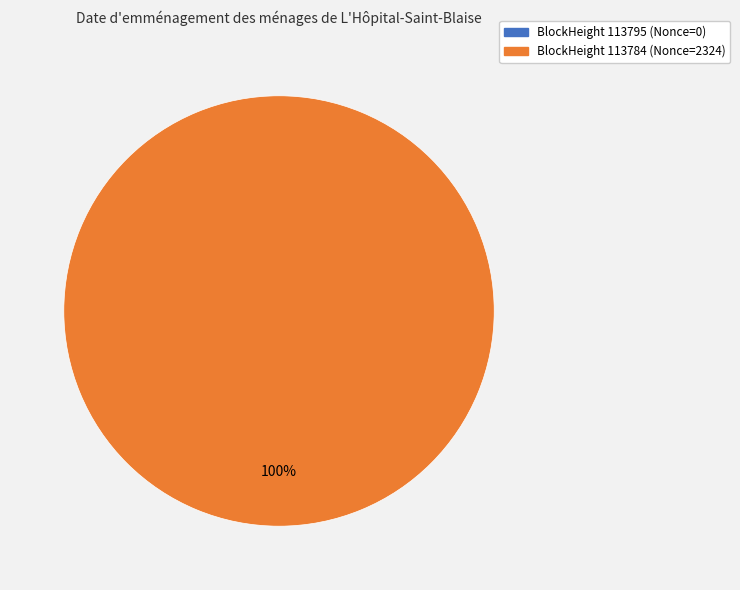

What is the change in value from 113795 to 113784?

+2324